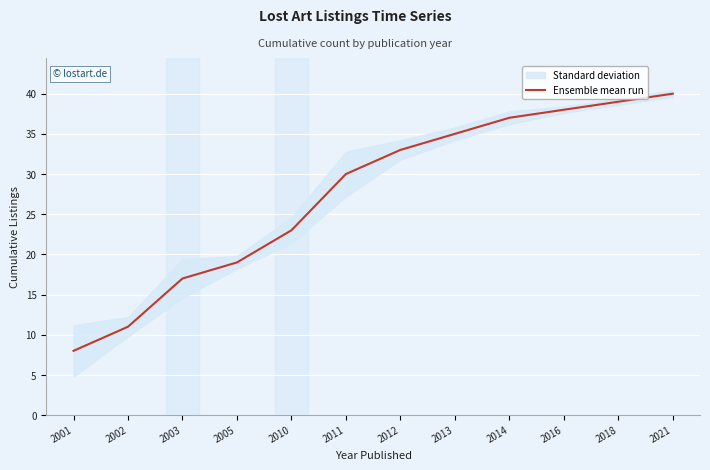

Approximately how many times larger is the value at 2001 compared to 2002?

0.7